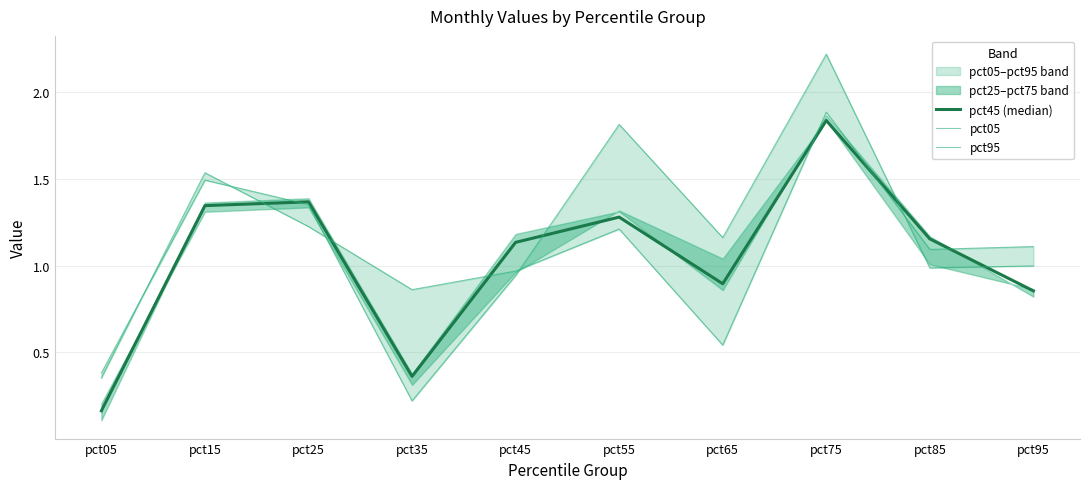

The pct45 (median) series shows 1.4 at pct25. True or false?

True